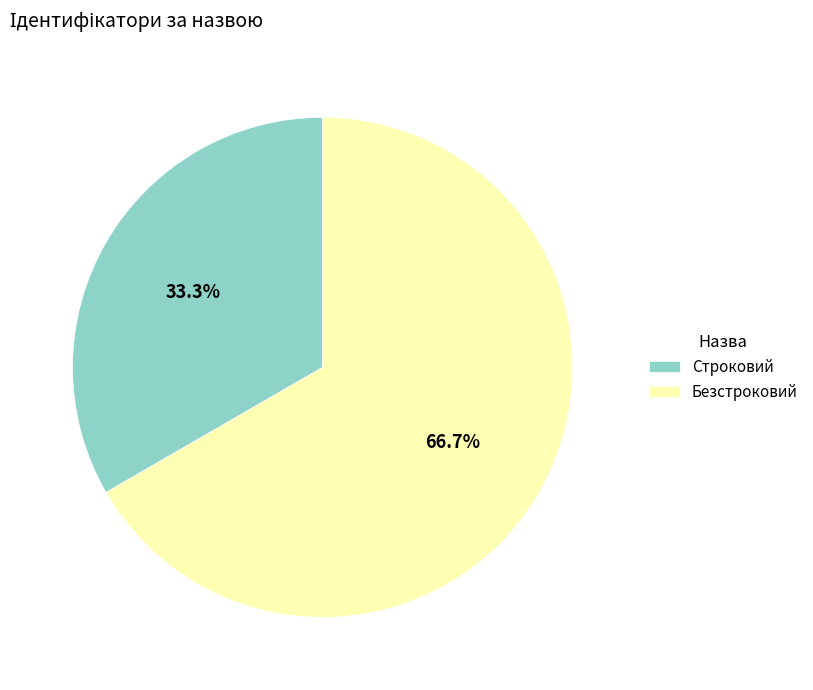

How many slices are in this pie chart?

2